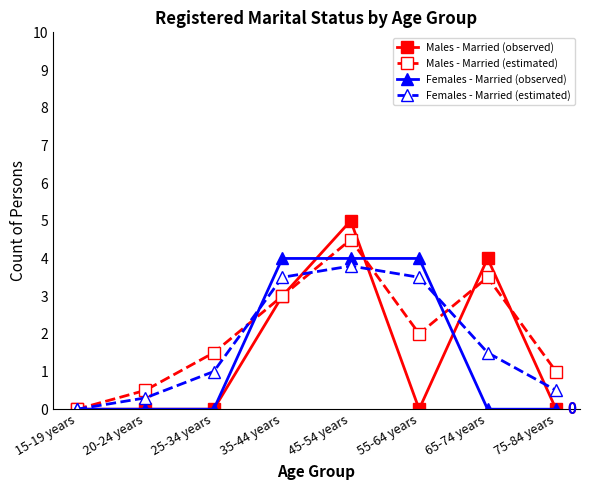

Does the chart display data point markers on the line(s)?

Yes